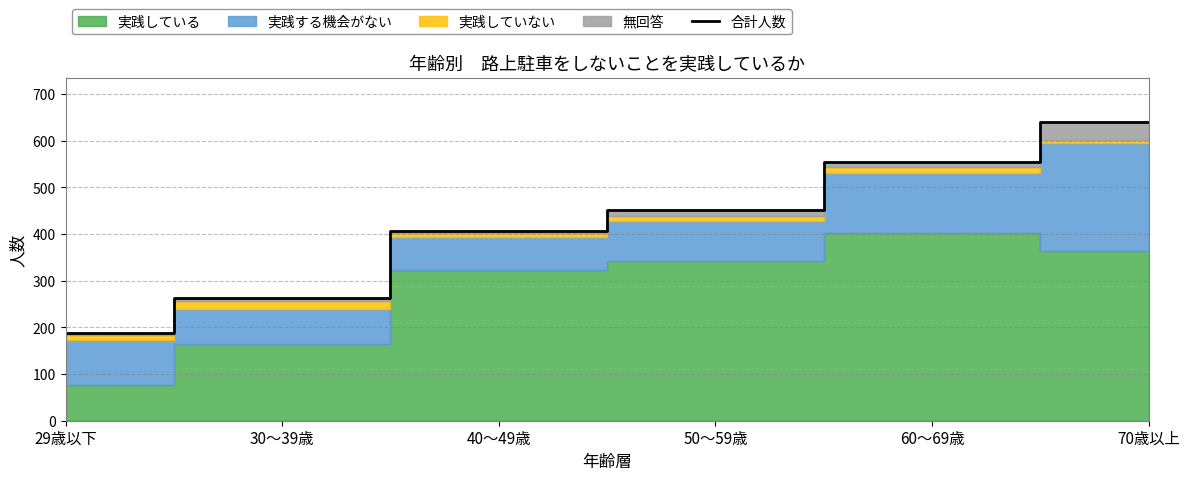

Where is the data nearest to the value 413?

40～49歳